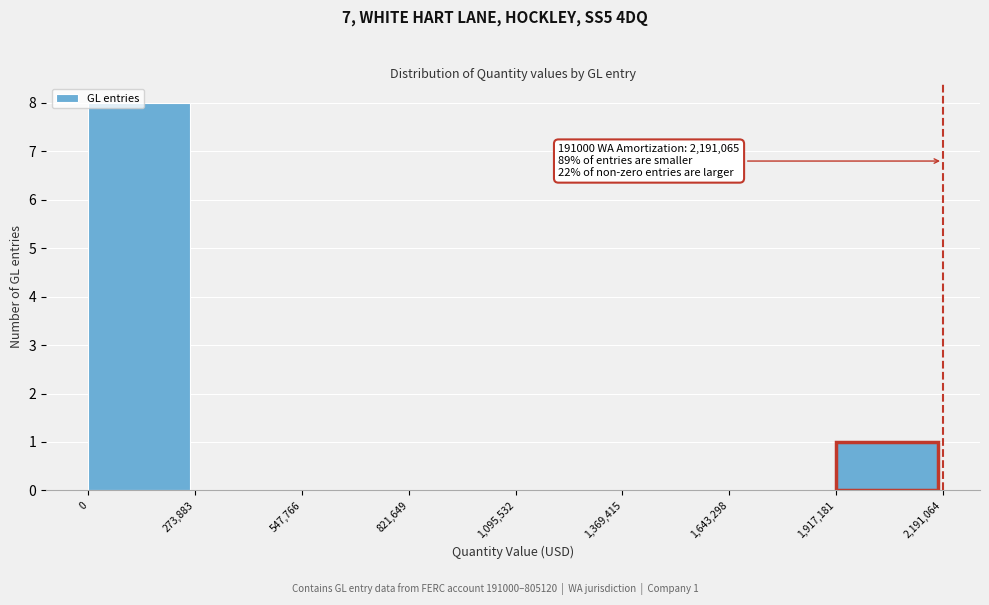

Over which range of the x-axis is the bar tallest?

0 to 273,883